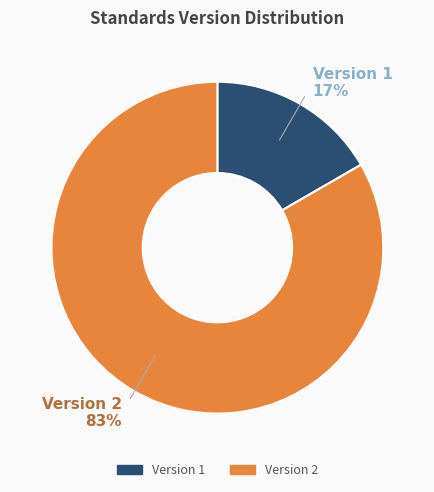

Does any single category account for the majority?

Yes